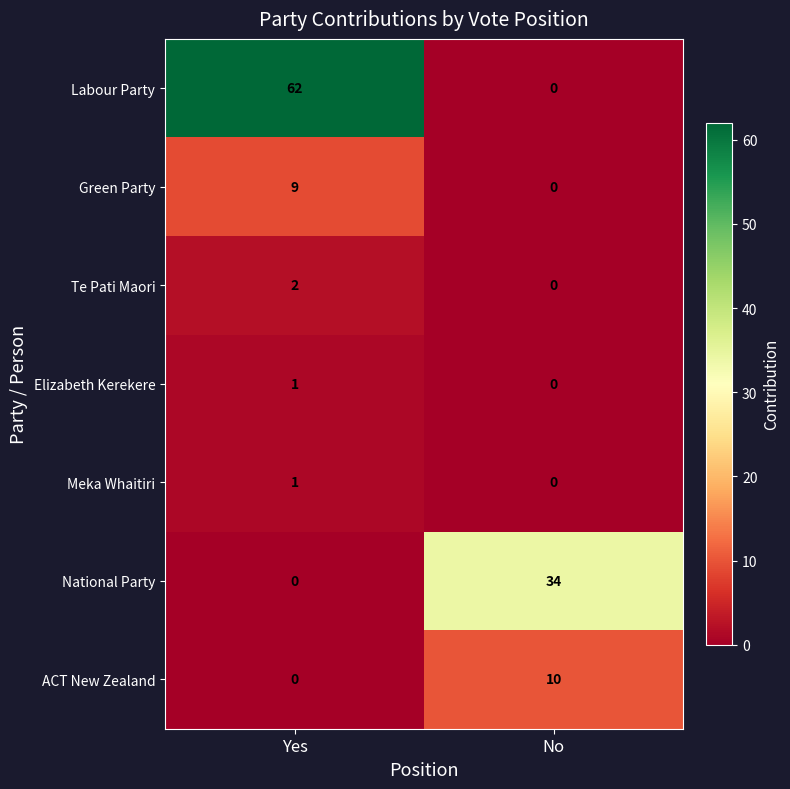

What is the total value across all series at Yes?

75